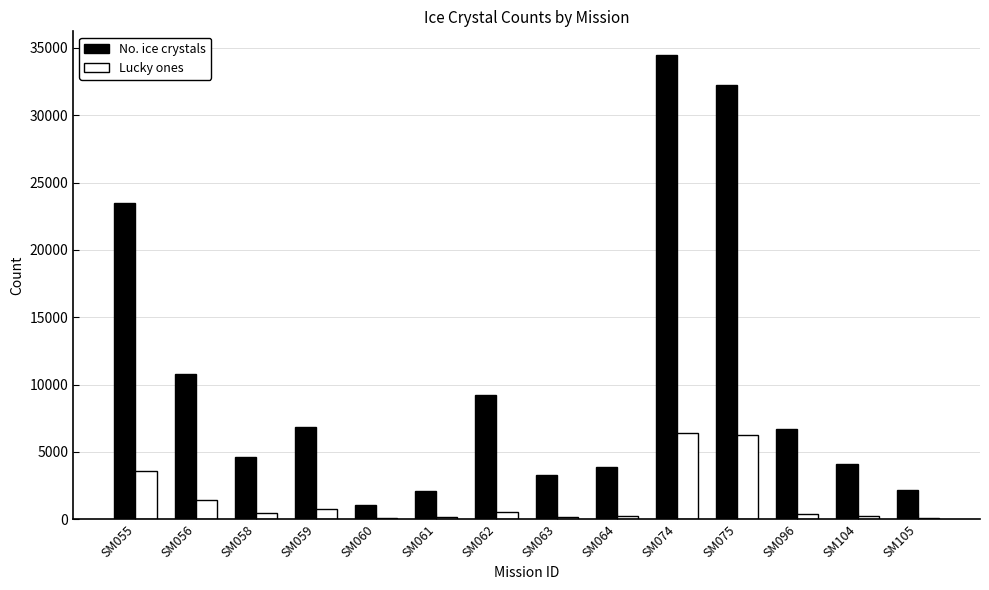

Which series has the largest total across all categories?

No. ice crystals